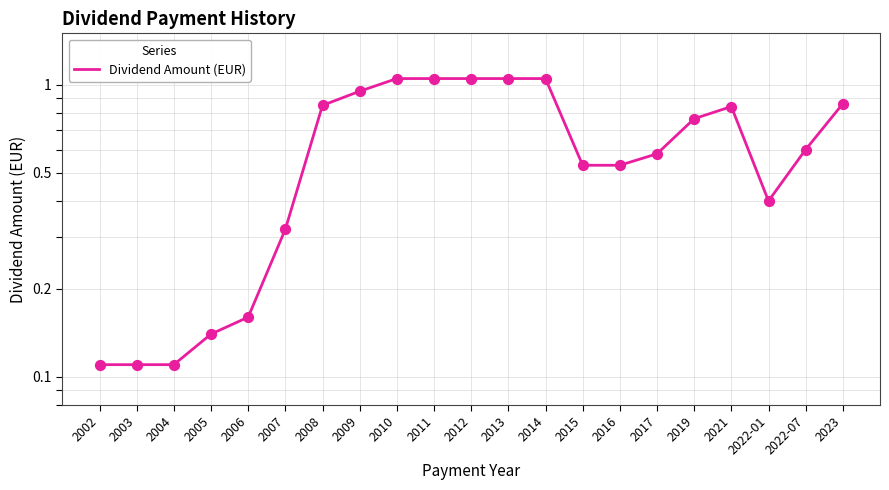

Between 2011 and 2015, which is larger?

2011